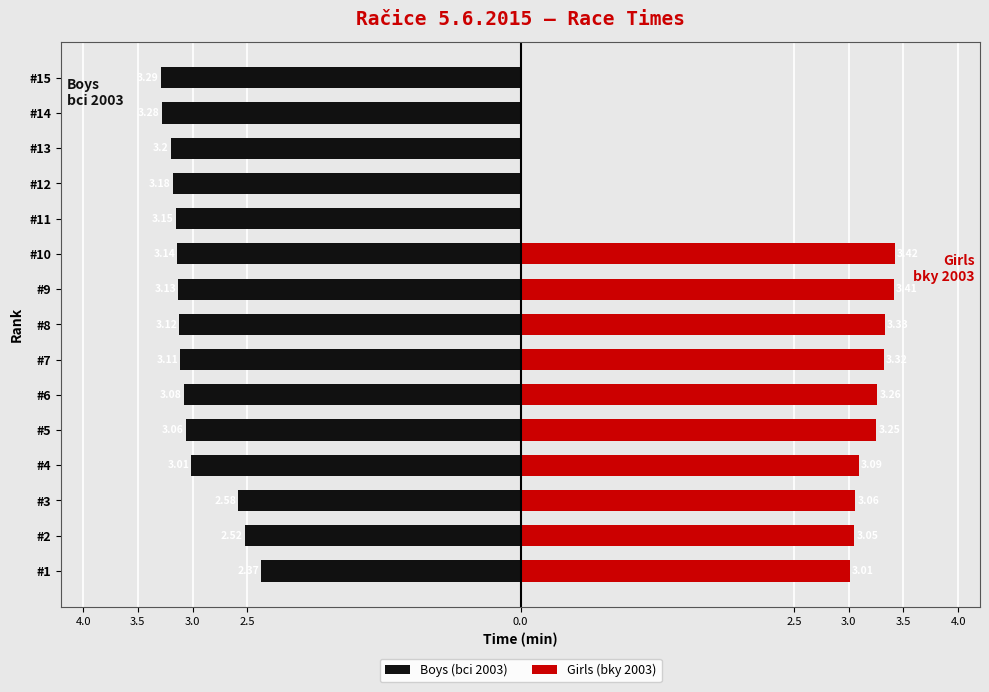

Read the Girls (bky 2003) value at 2.5.

3.1